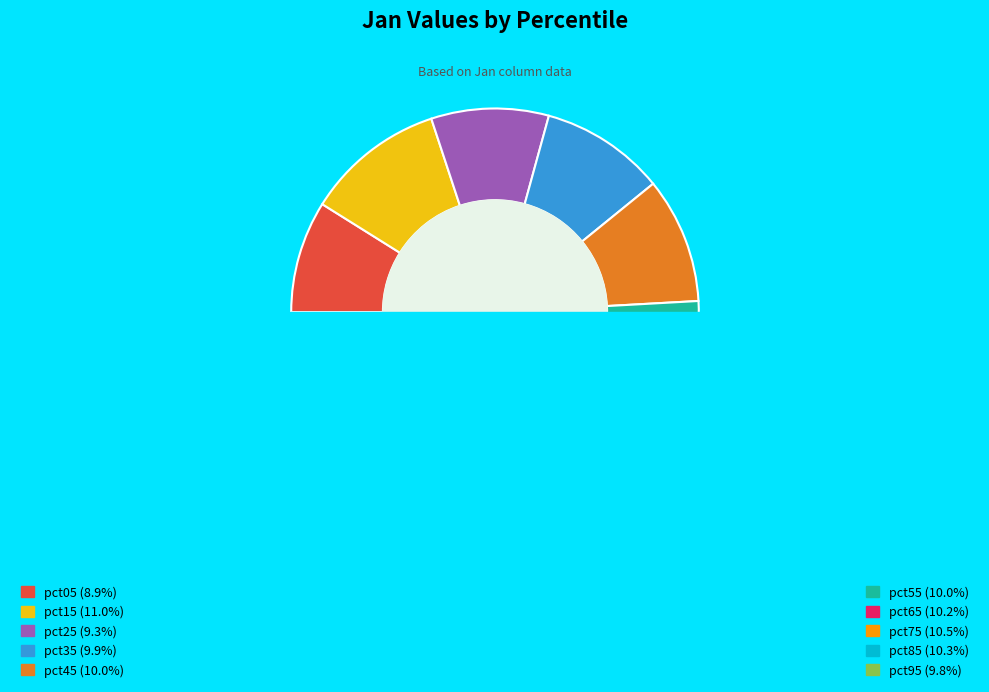

Between pct15 and pct85, which is larger?

pct15